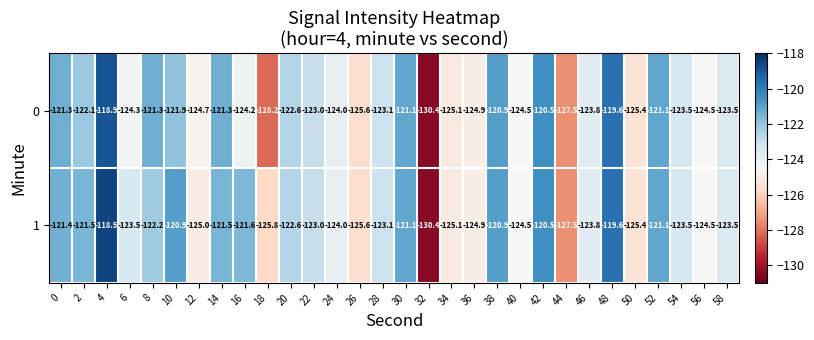

What is the difference between the highest and lowest values at 12?

0.3